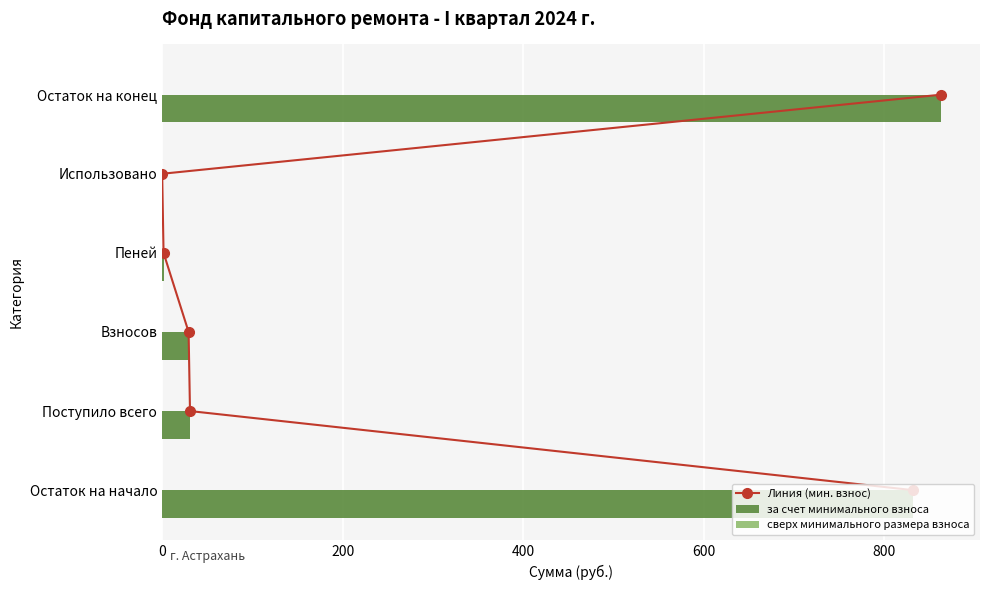

How many data points does each series have?

6